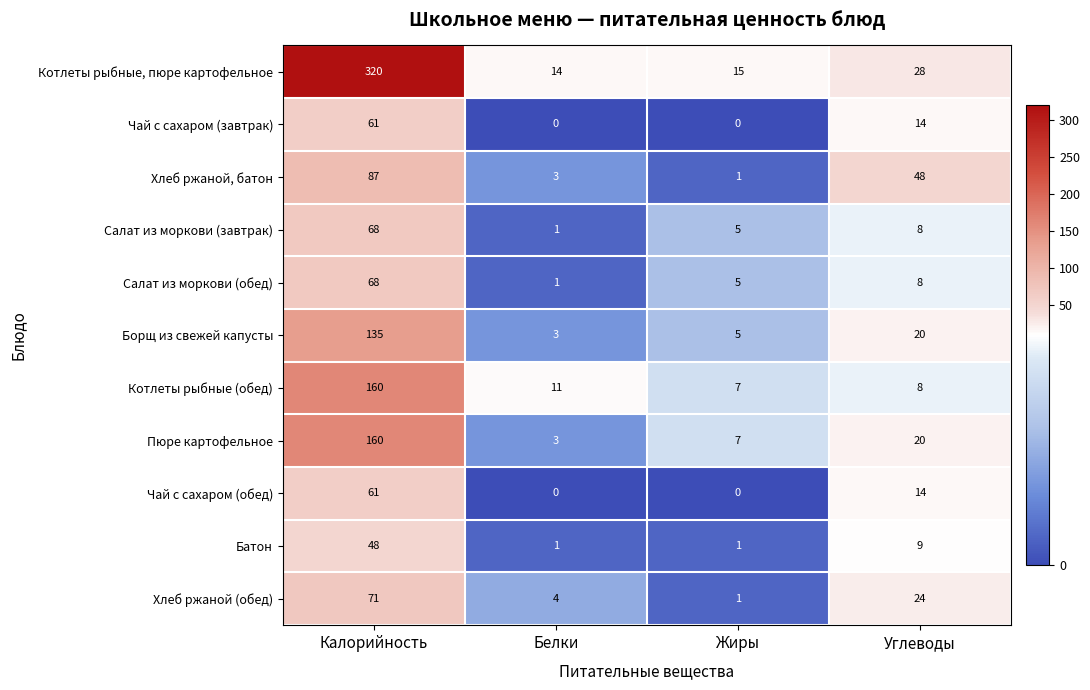

At which label is Котлеты рыбные (обед) closest to 83?

Белки